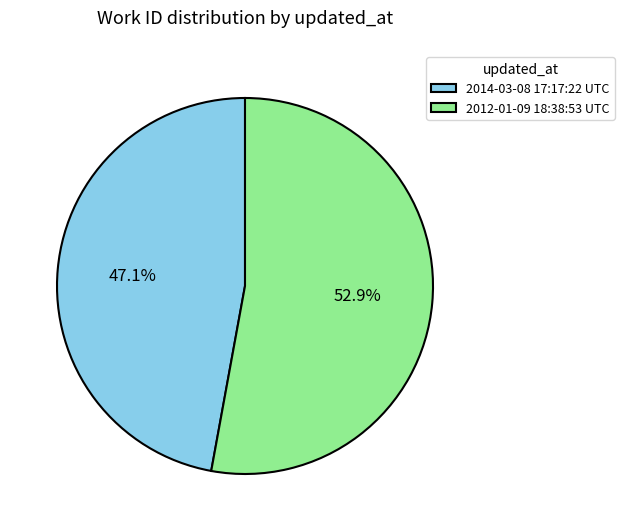

Is it true that 2012-01-09 18:38:53 UTC is 53% of the pie?

True